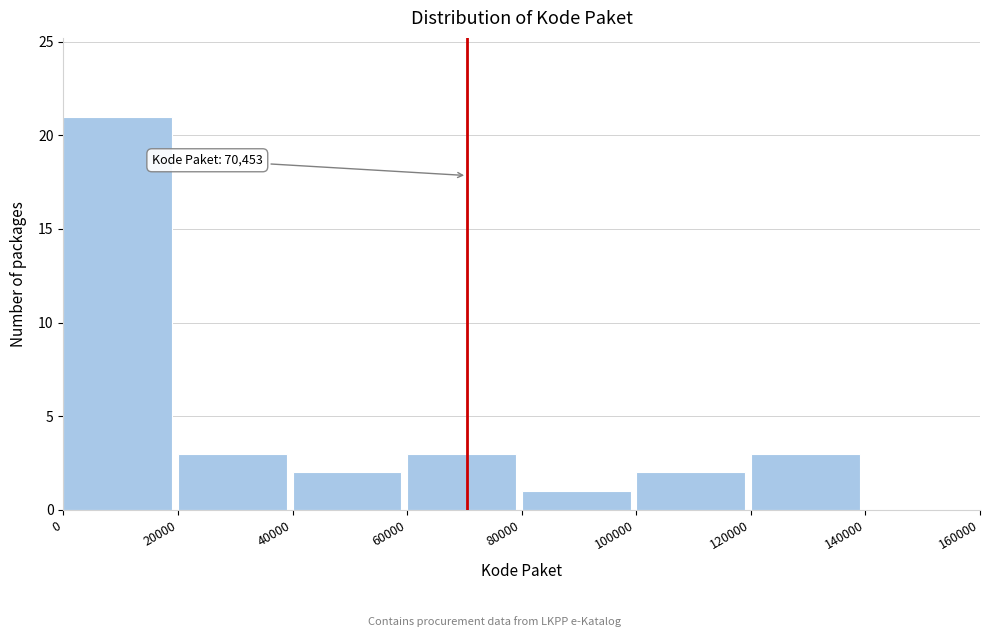

Reading left to right, transcribe all the data shown in this chart.

0=21	20000=3	40000=2	60000=3	80000=1	100000=2	120000=3	140000=0